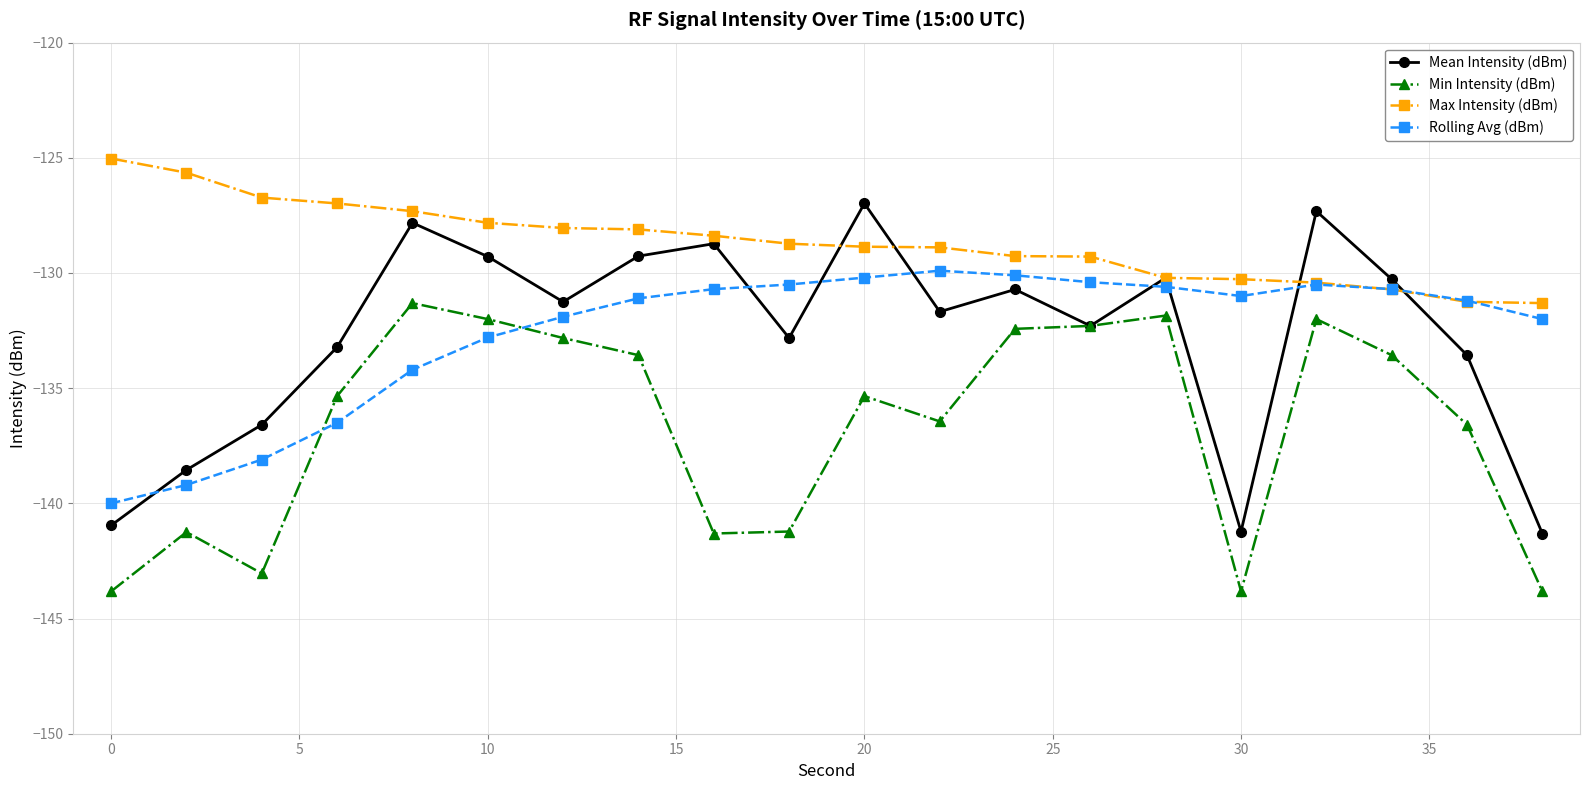

Which series has the largest total across all categories?

Max Intensity (dBm)